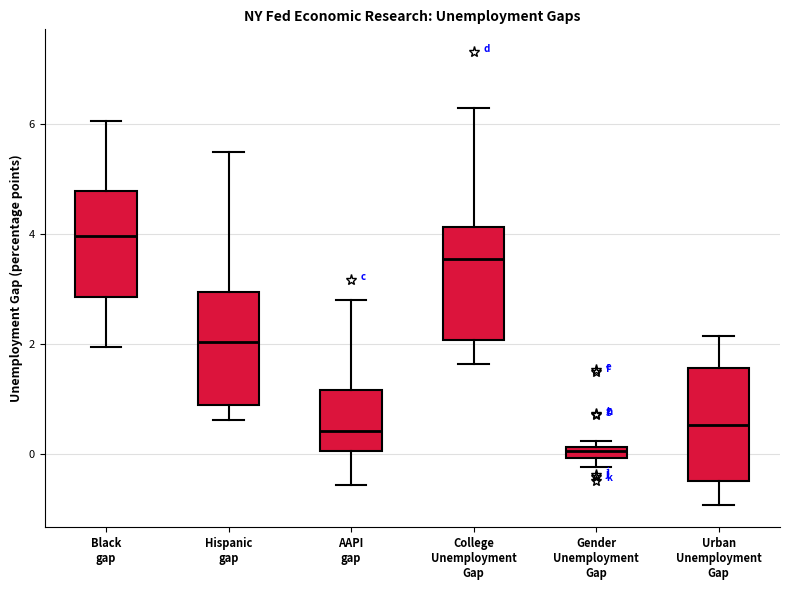

Where does the median line of the box for AAPI gap sit on the y-axis? The values are not printed on the chart, so give them approximately, as read against the axis.

0.4